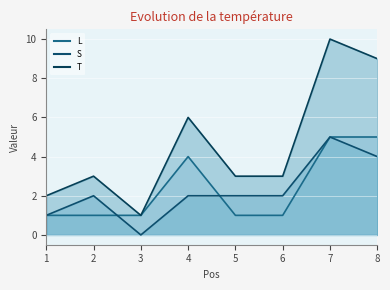

What is the difference between the maximum and minimum values in the L series?

4